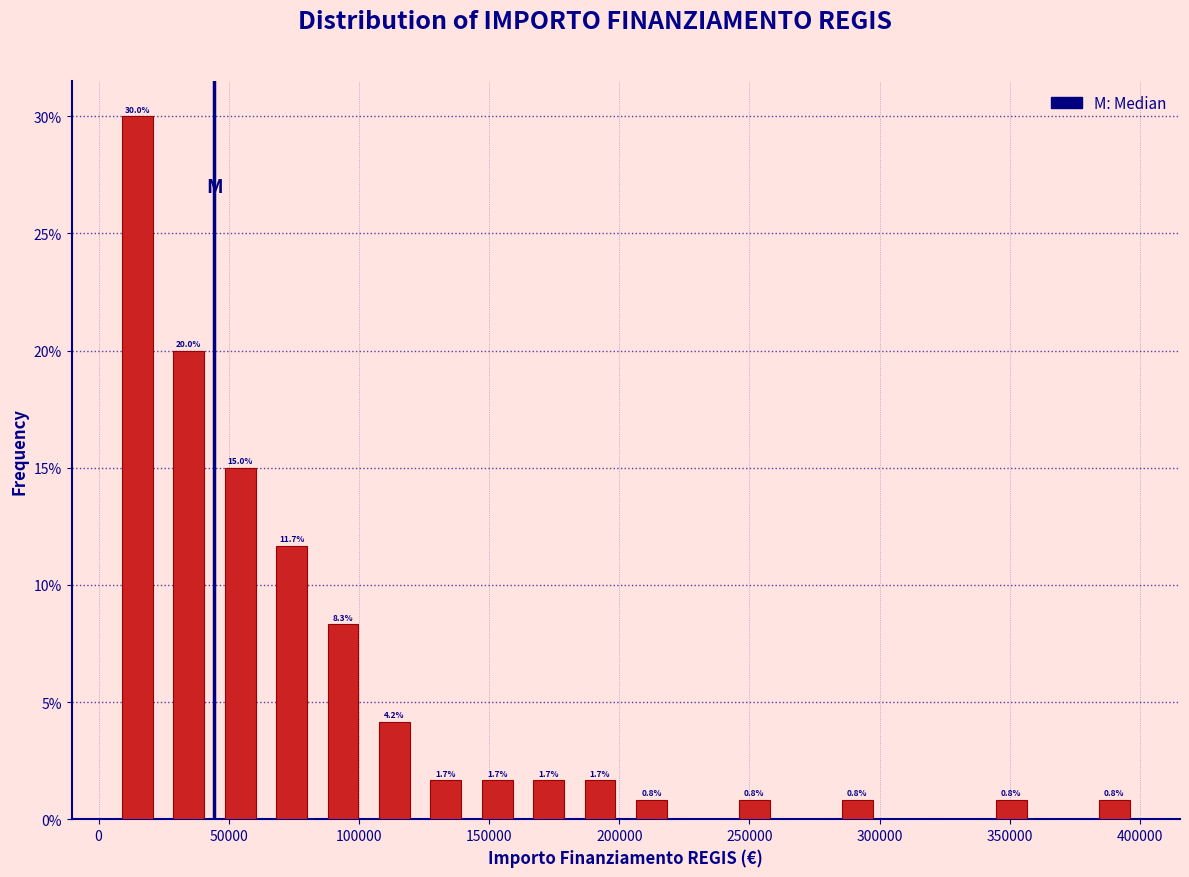

Read against the x-axis, roughly where is the centre of the tallest bar?

15000